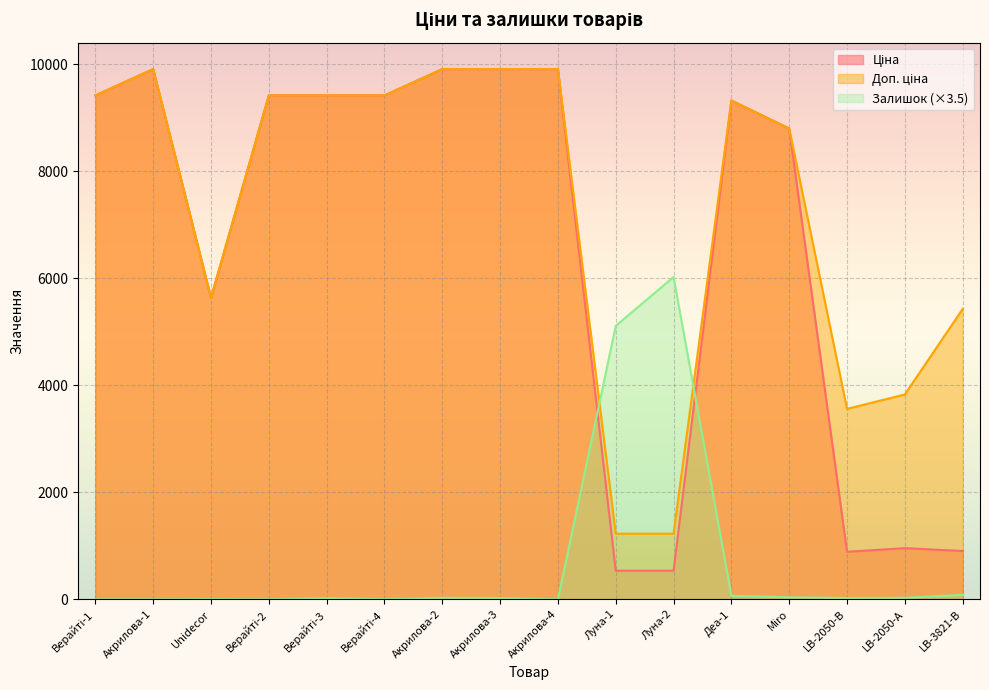

At which label does Доп. ціна first exceed 9416?

Верайті-1